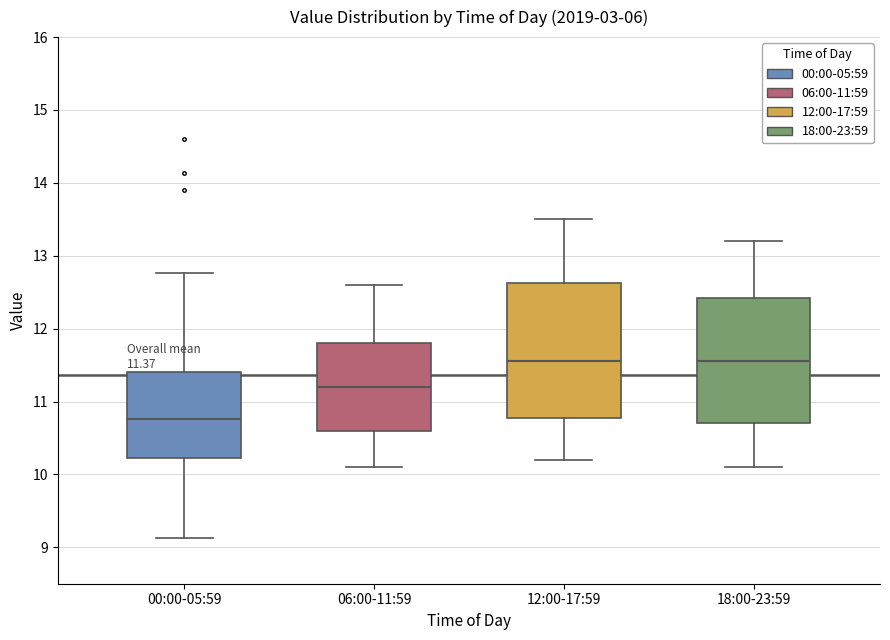

Comparing the boxes themselves (not the whiskers), which one is the tallest?

12:00-17:59